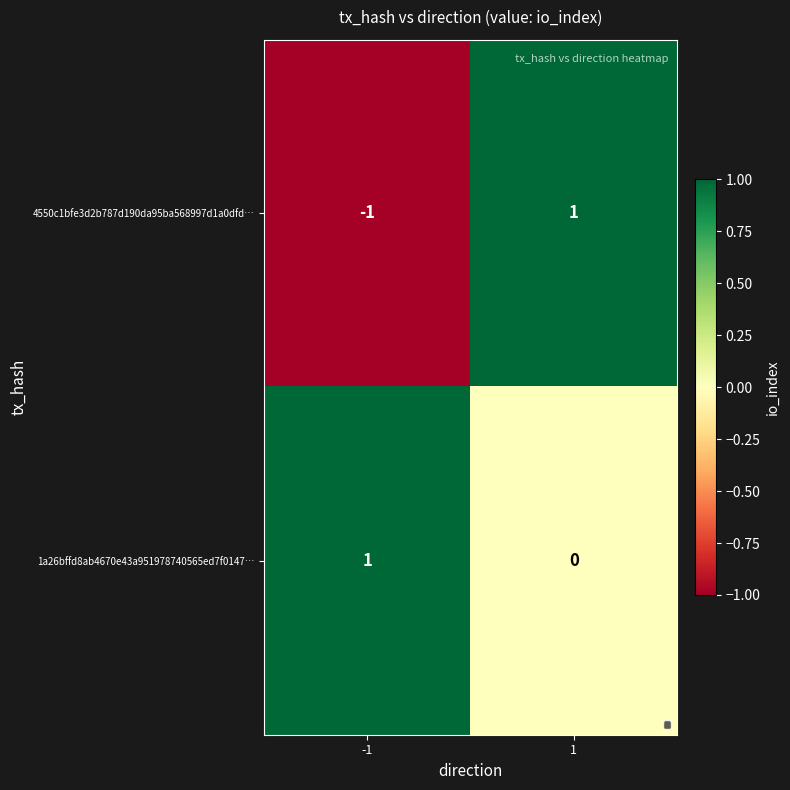

List the series in order of their overall mean, lowest first.

4550c1bfe3d2b787d190da95ba568997d1a0dfd…, 1a26bffd8ab4670e43a951978740565ed7f0147…